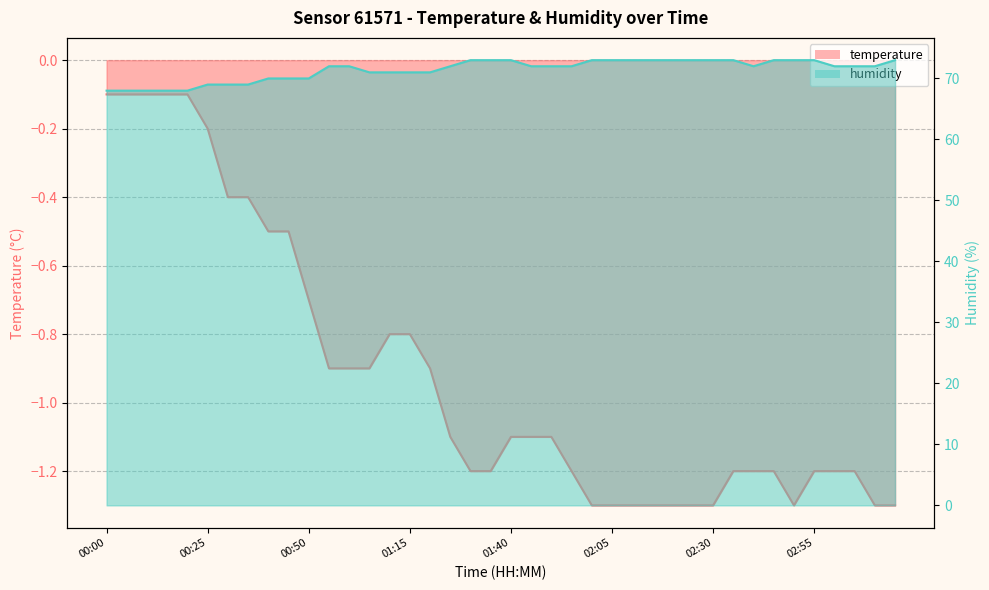

What is the value of the temperature point at the 10th from the left?

-0.5